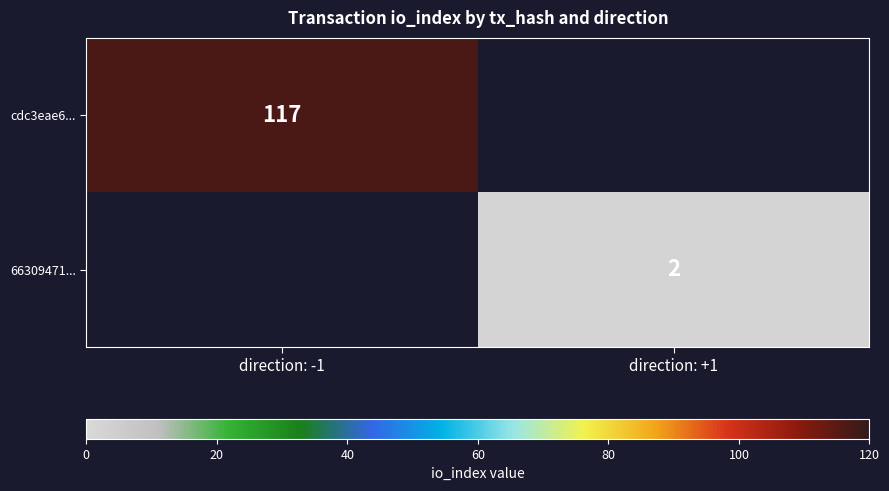

At how many categories does at least one series exceed 29?

1